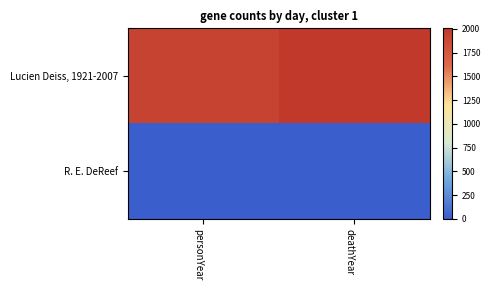

Reading left to right, what are all the values shown in this chart?

Lucien Deiss, 1921-2007: personYear=1921	deathYear=2007
R. E. DeReef: personYear=0	deathYear=0